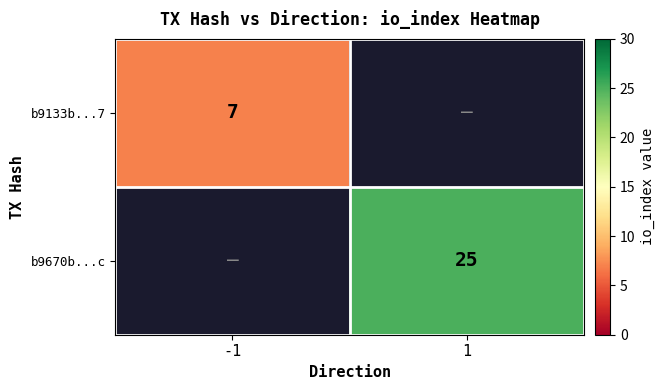

Is it true that b9670b...c equals 44 at 1?

False